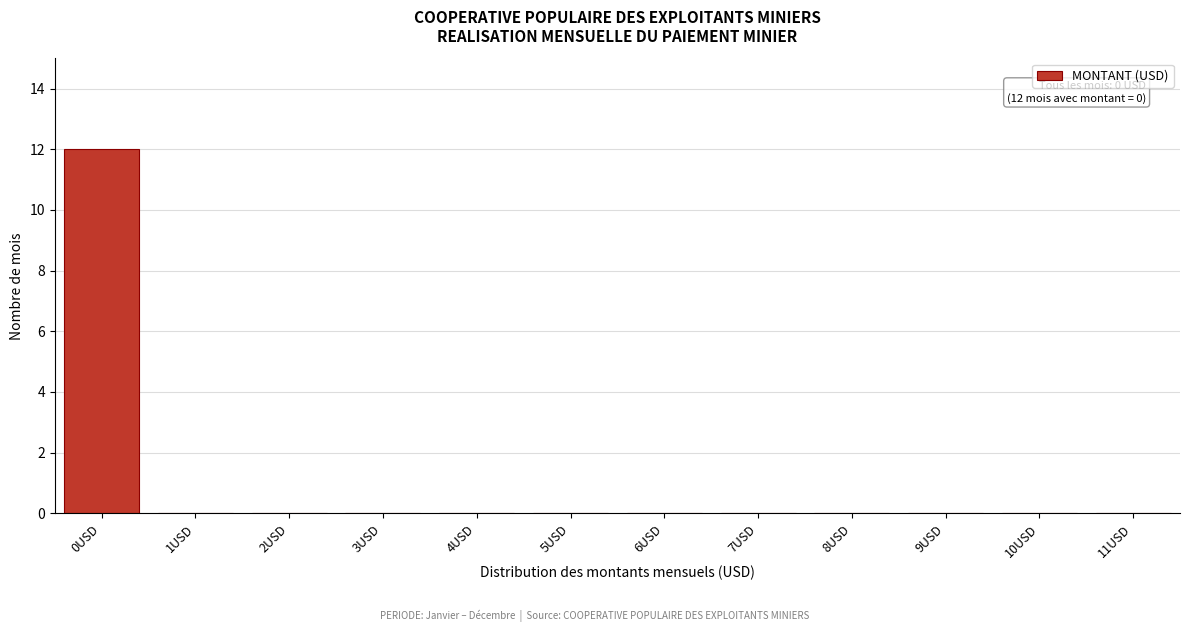

Reading right to left, what are all the values shown in this chart?

11USD=0	10USD=0	9USD=0	8USD=0	7USD=0	6USD=0	5USD=0	4USD=0	3USD=0	2USD=0	1USD=0	0USD=12